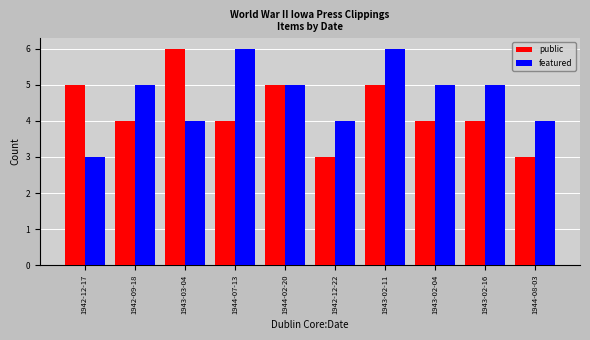

What is the label of the 9th bar from the left?

1943-02-16